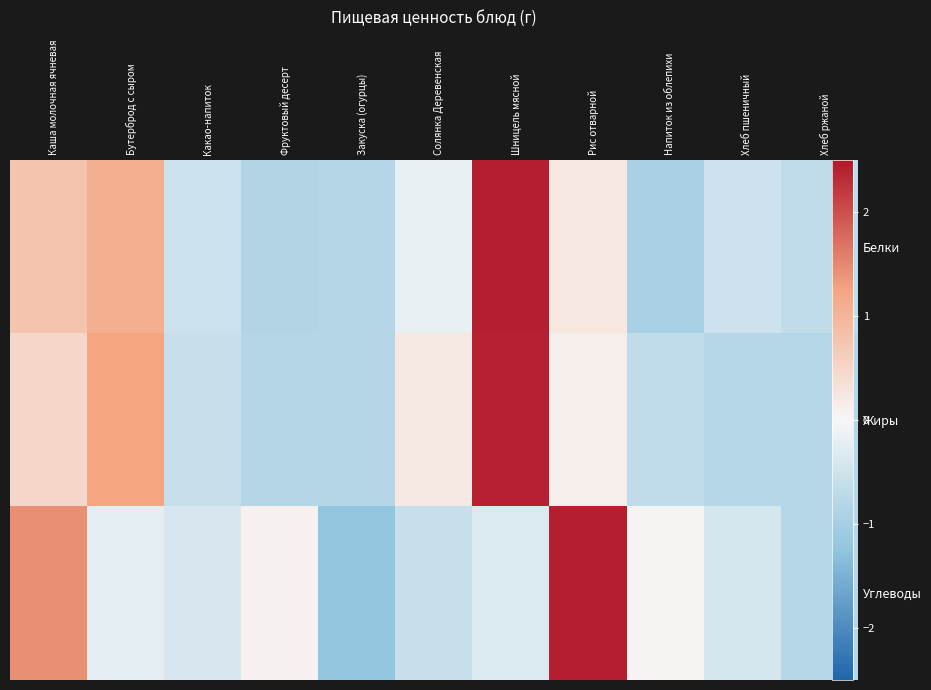

True or false: Белки has a value of 0.1 at Рис отварной.

False